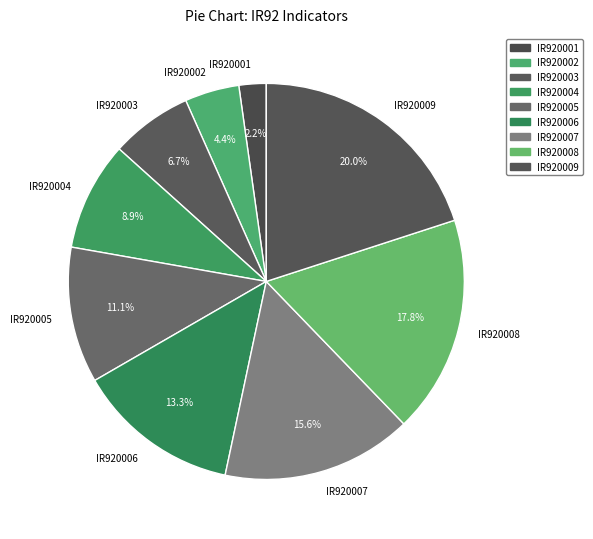

How many slices are in this pie chart?

9